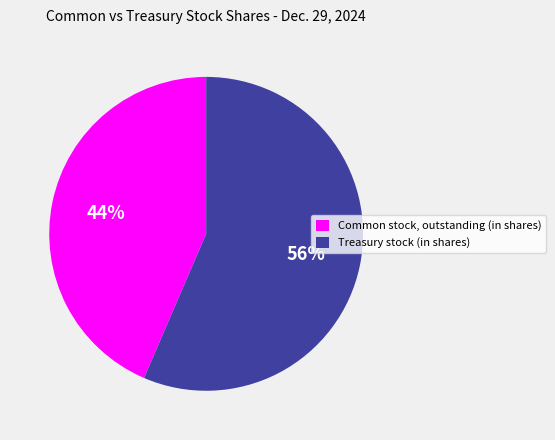

Do Common stock, outstanding (in shares) and Treasury stock (in shares) together represent more than half of the pie?

Yes